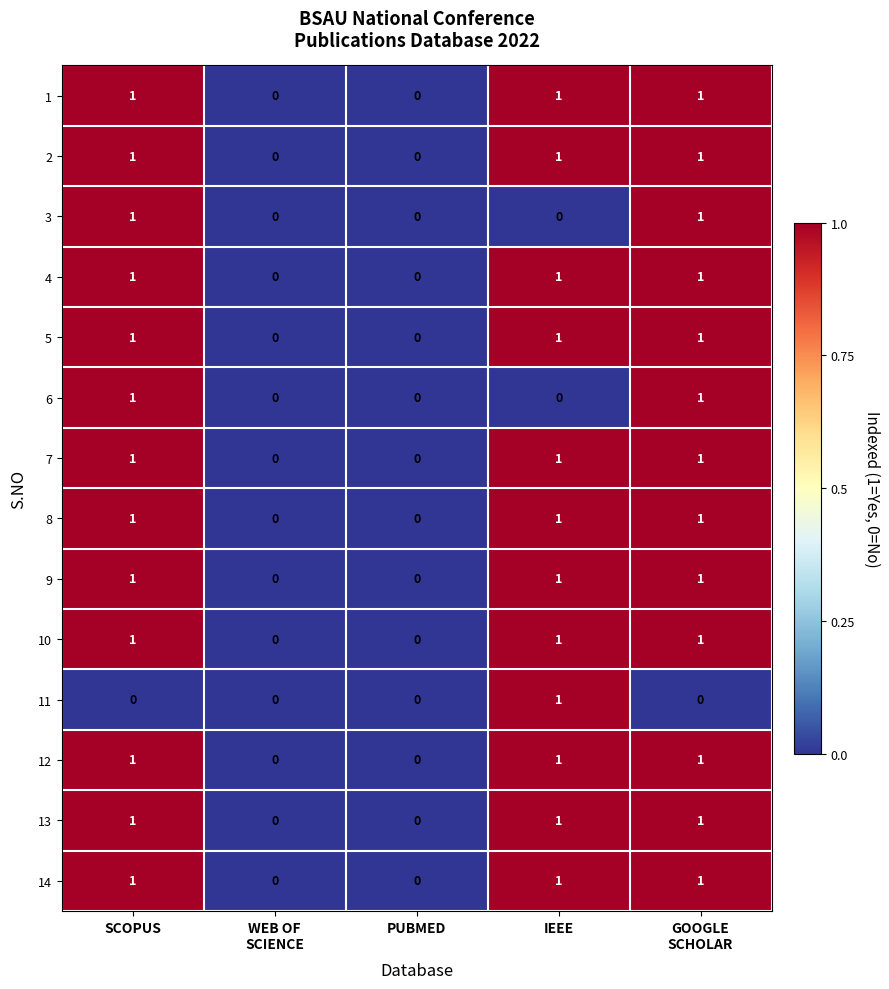

Count the 13 values in the range 0 to 1.

5